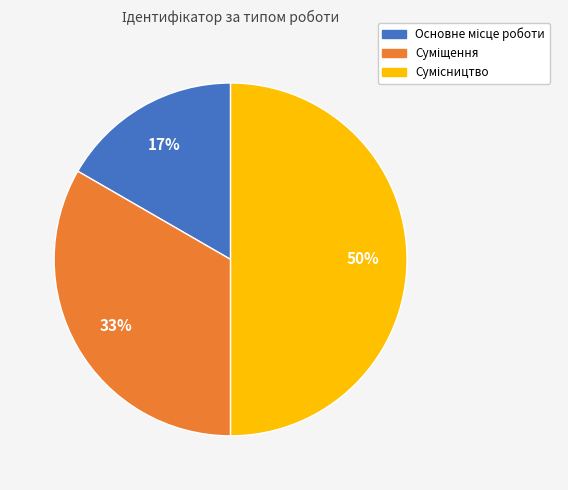

To the nearest percent, what is the difference between the largest and smallest slice percentages?

33%